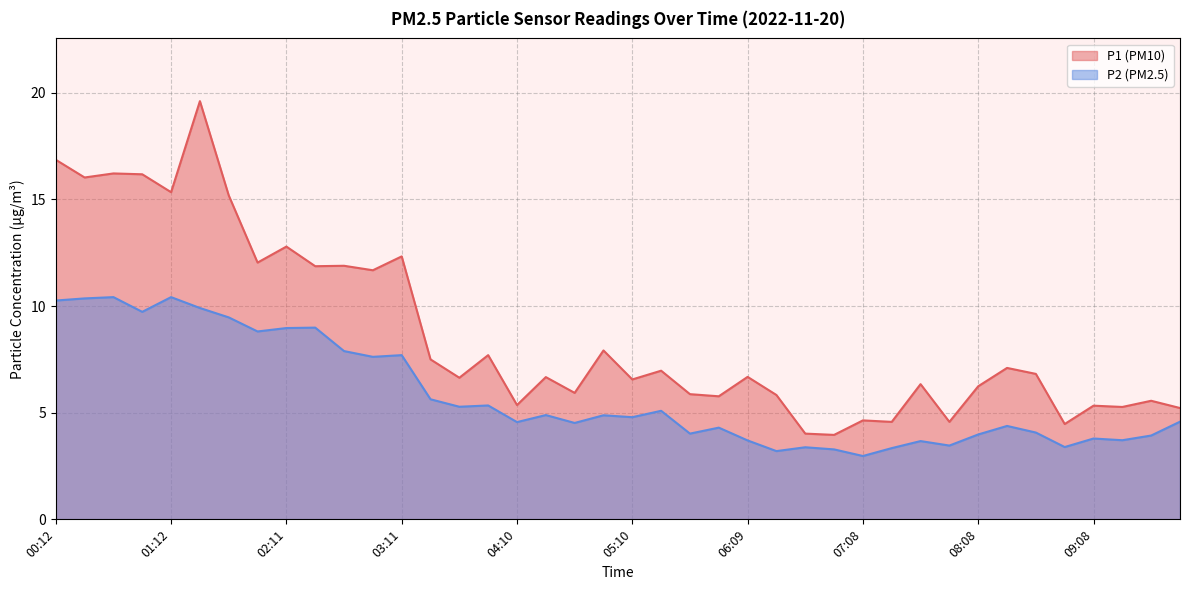

True or false: P1 and P2 intersect in this chart.

False